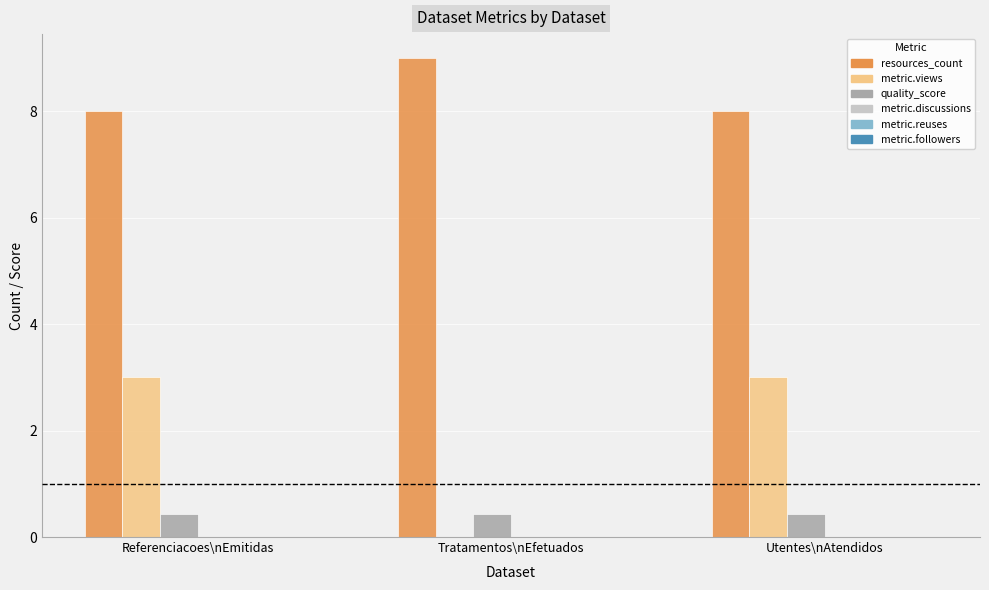

Between Tratamentos\nEfetuados and Utentes\nAtendidos, which series saw the biggest shift?

metric.views